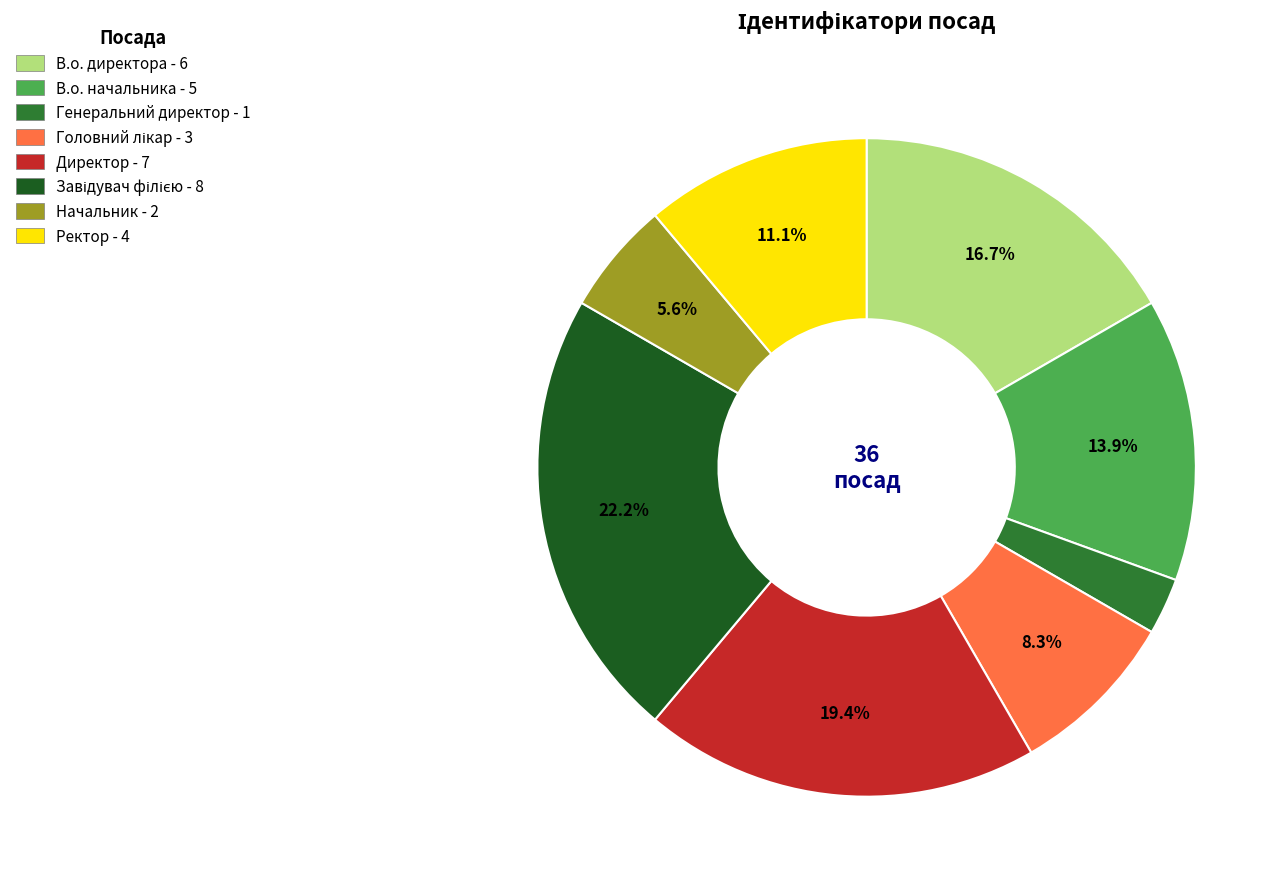

Is Начальник the majority of the pie?

No